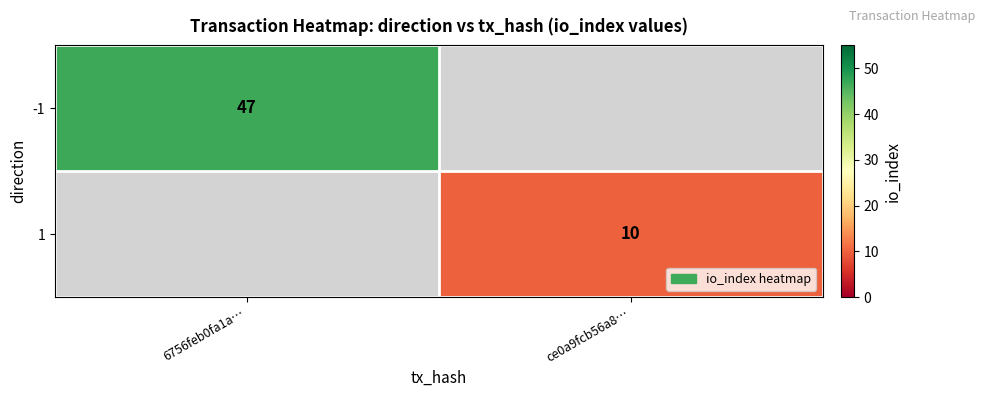

How many distinct data groups are displayed?

2